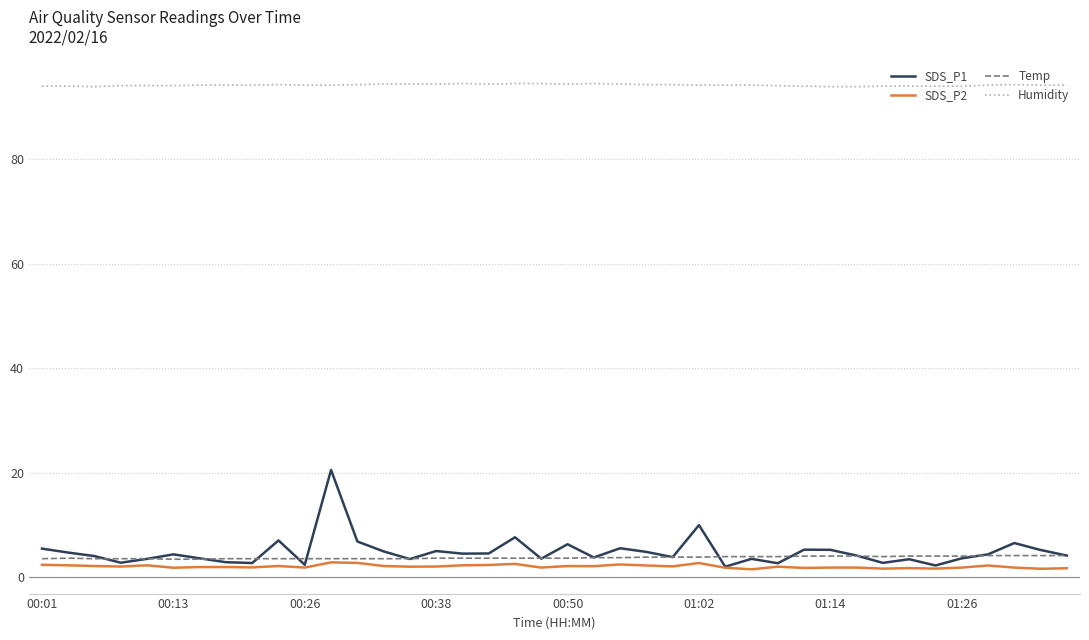

True or false: Humidity and SDS_P2 cross at least once.

False